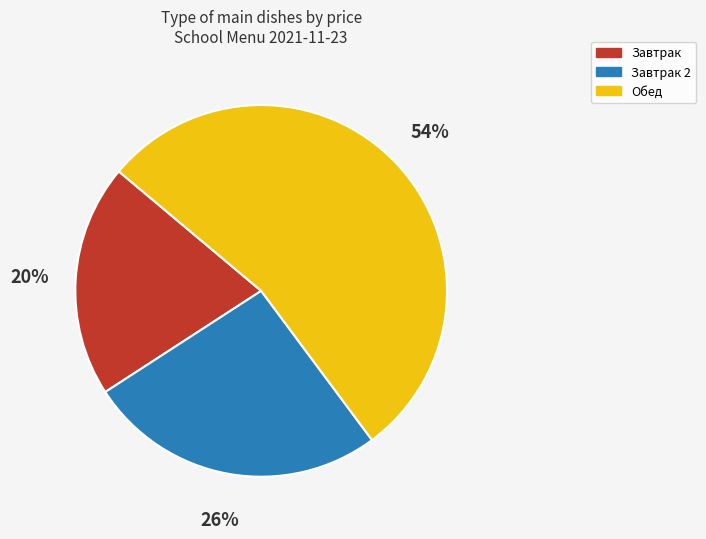

Which slice is the smallest?

Завтрак